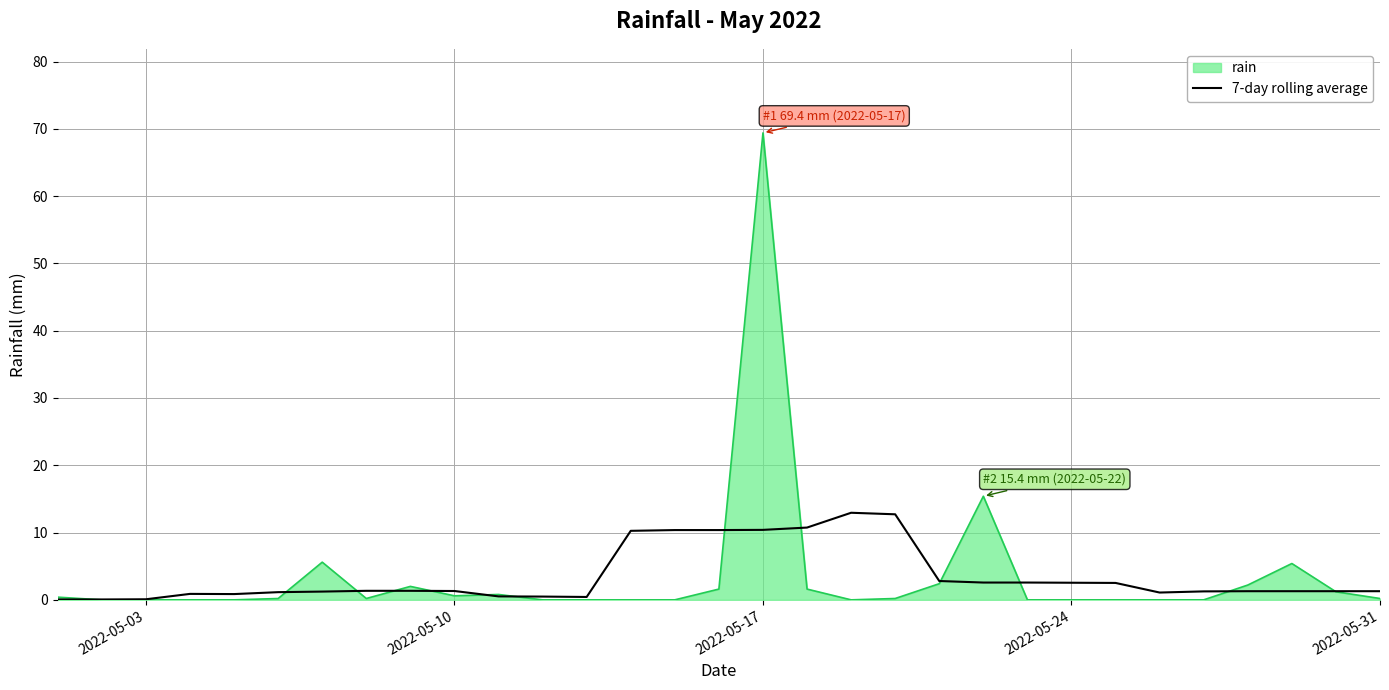

What is the greatest value displayed?

69.4